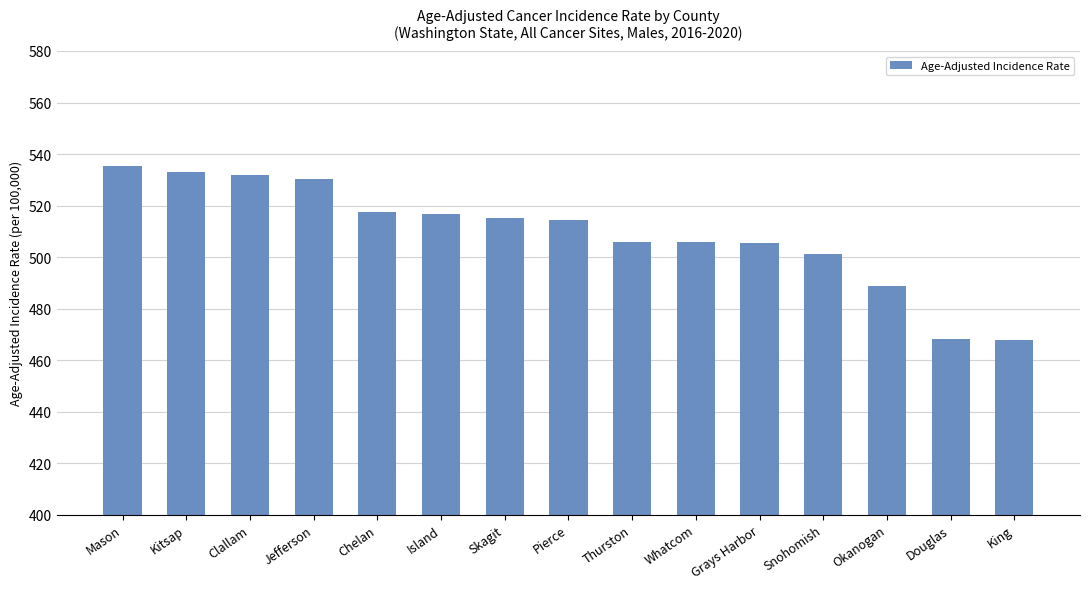

Which category has the highest value across all series?

Mason